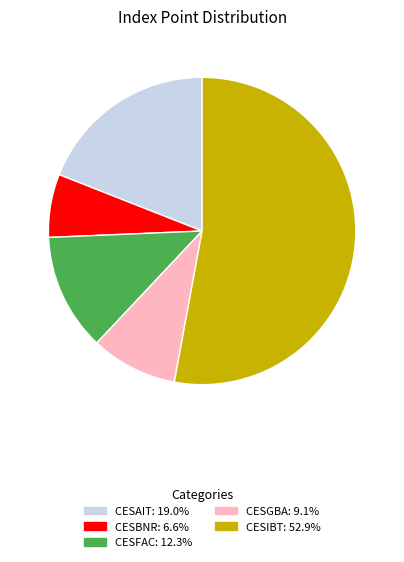

Is the sum of CESBNR and CESGBA greater than half?

No